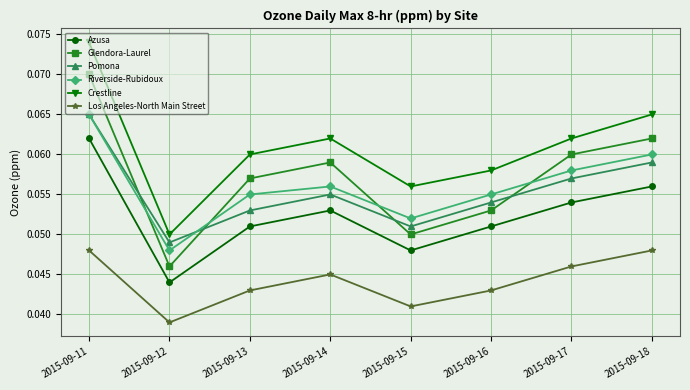

Which series changed the most between 2015-09-11 and 2015-09-17?

Crestline